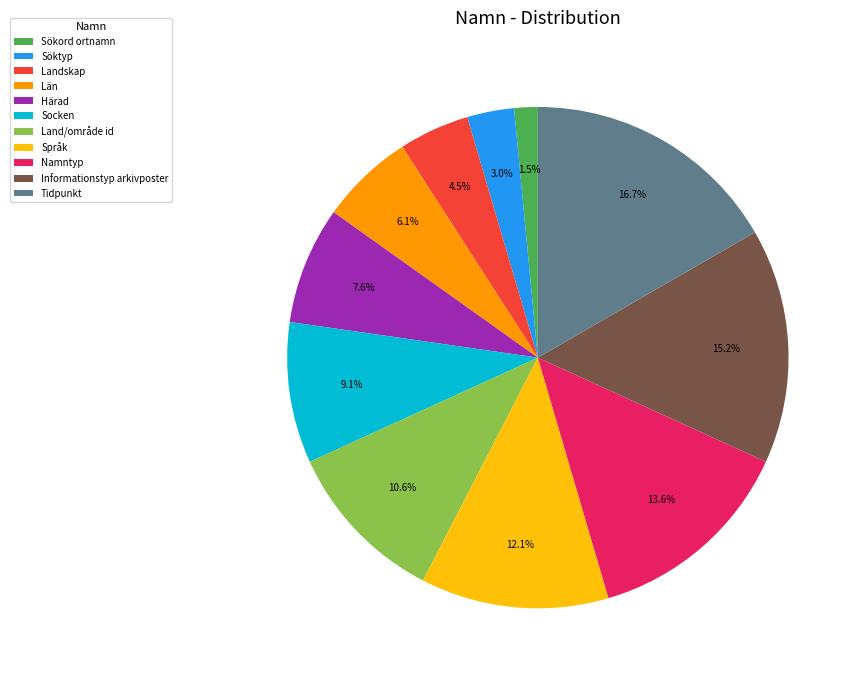

To the nearest percent, what portion does Informationstyp arkivposter represent?

15%